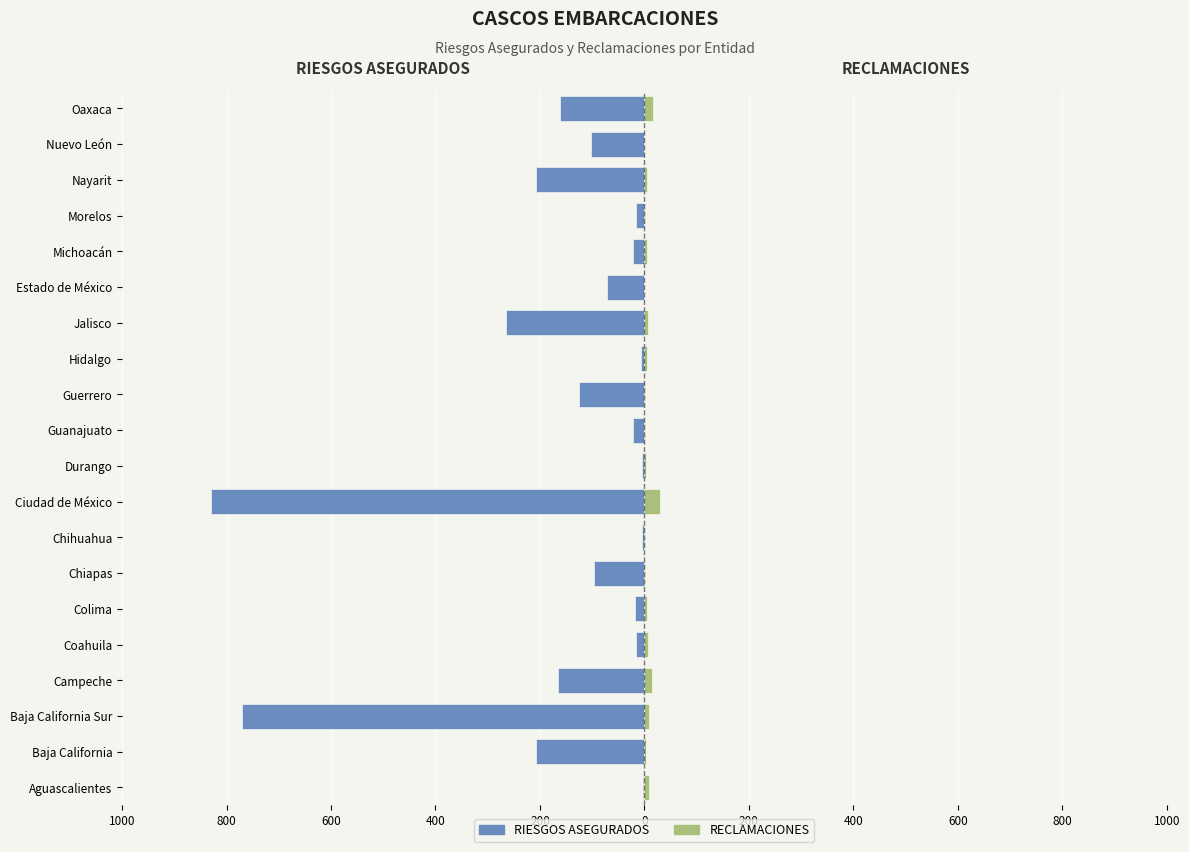

At Ciudad de México, list the series in order from smallest to largest.

RIESGOS ASEGURADOS, RECLAMACIONES